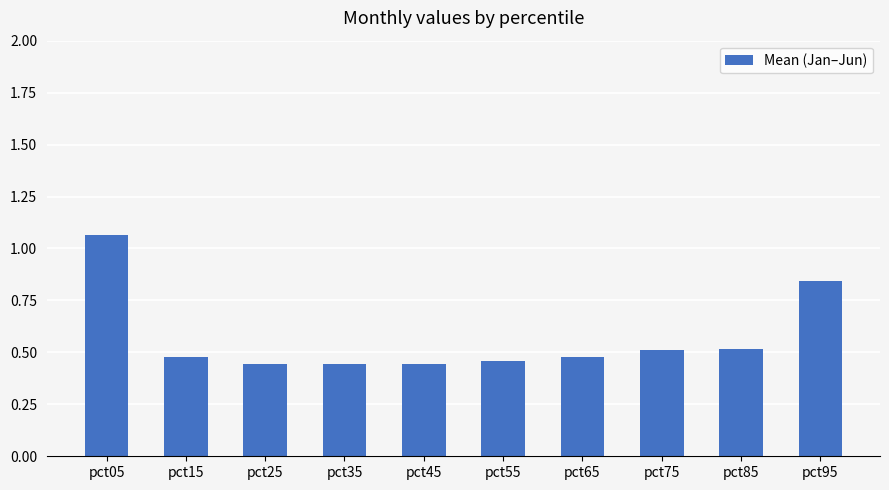

Which label corresponds to the largest value in the chart?

pct05